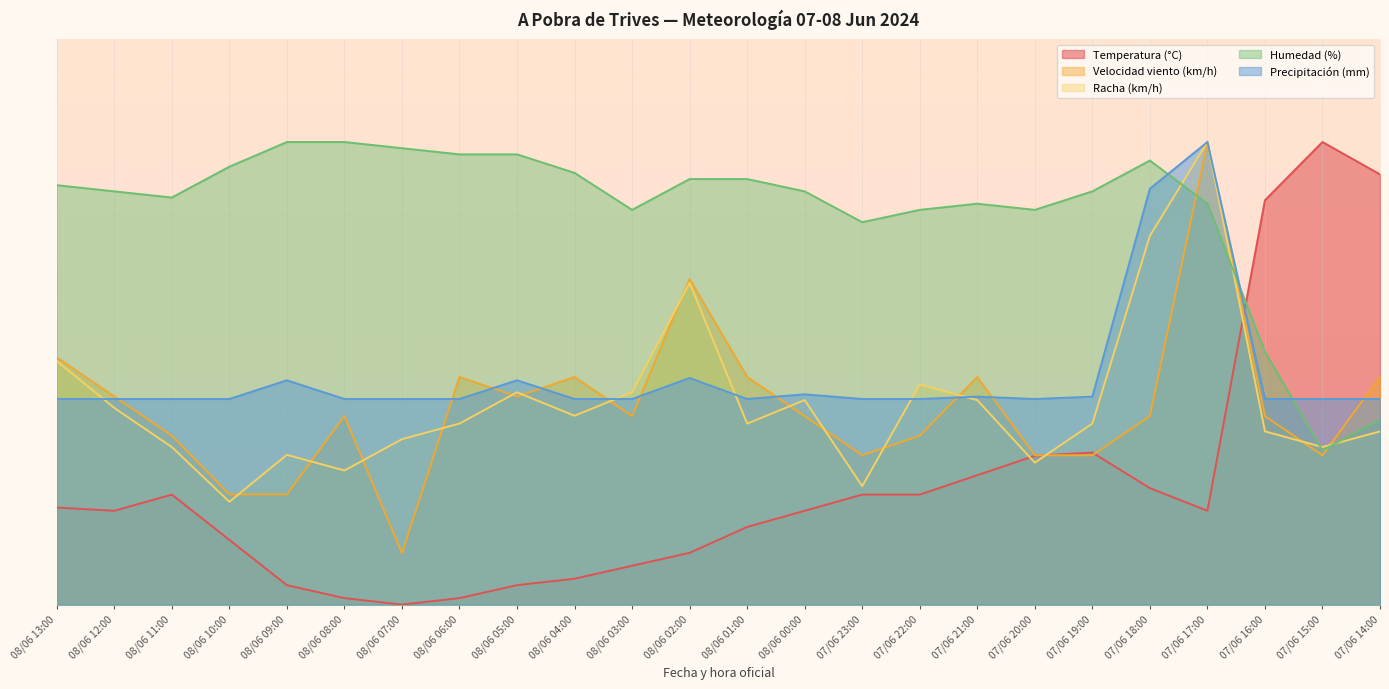

In Temperatura (°C), how many points are lower than both neighbors (excluding endpoints)?

3